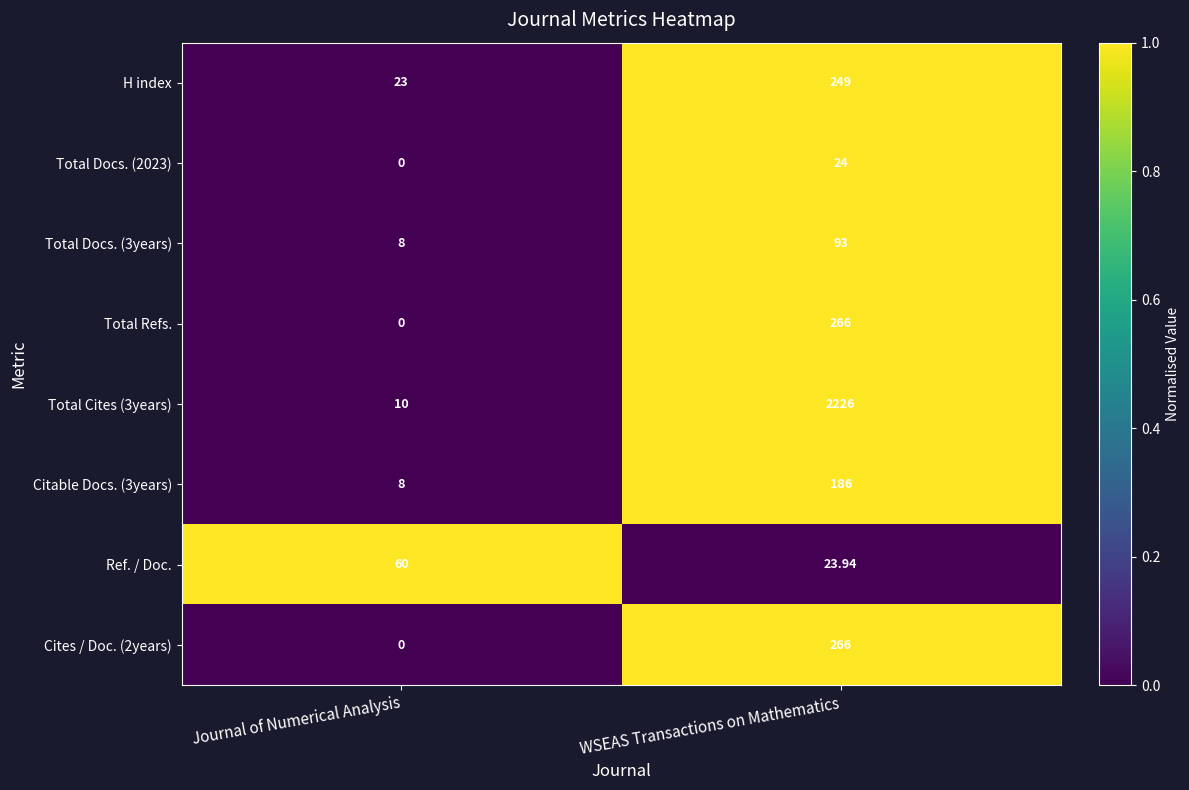

Which category has the lowest value across all series?

Journal of Numerical Analysis